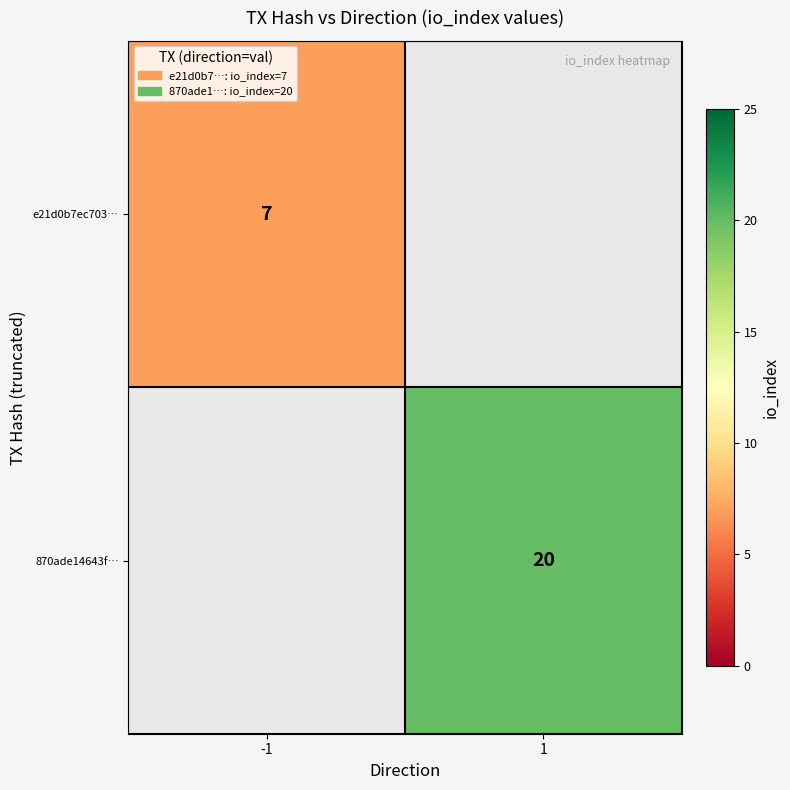

Is the value of 870ade14643f… at 1 greater than the value of e21d0b7ec703… at -1?

Yes